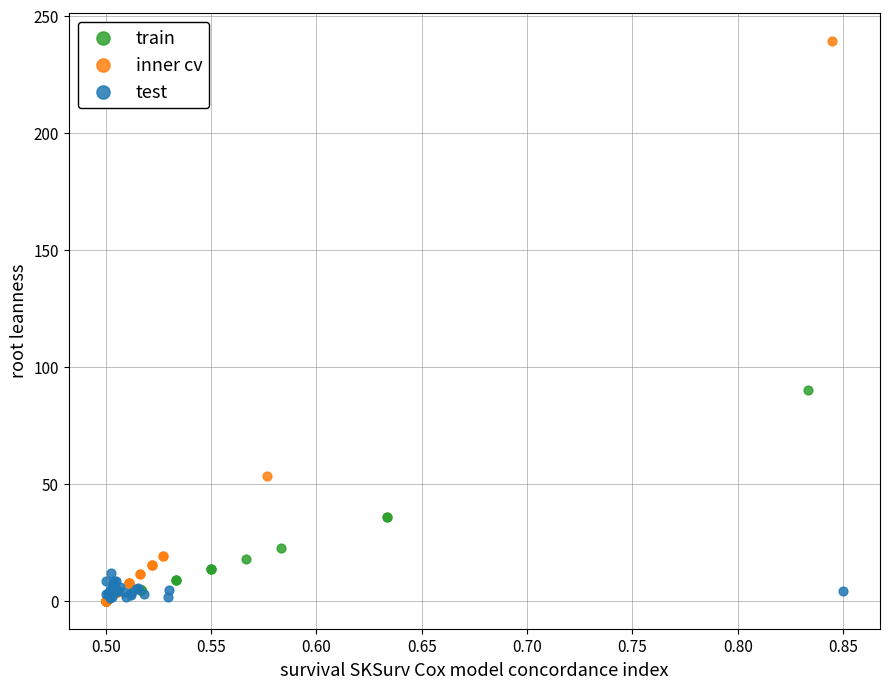

Which series contains the highest Y value?

inner cv